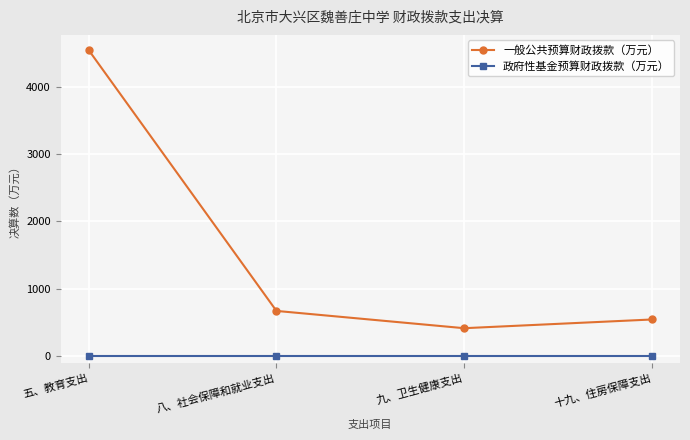

What is the greatest value displayed?

4540.8